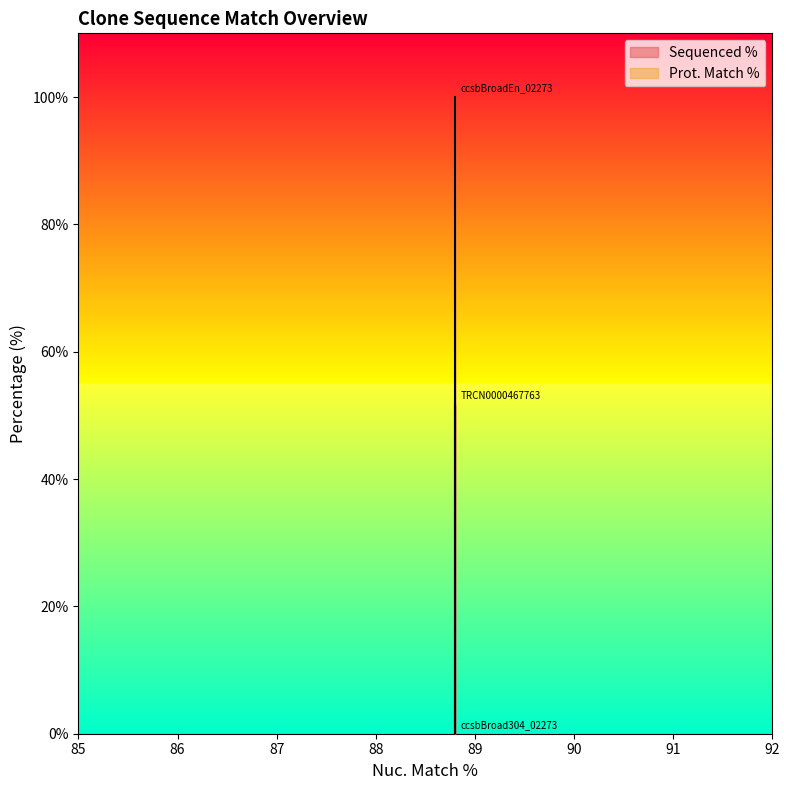

How many lines are shown in the chart?

1